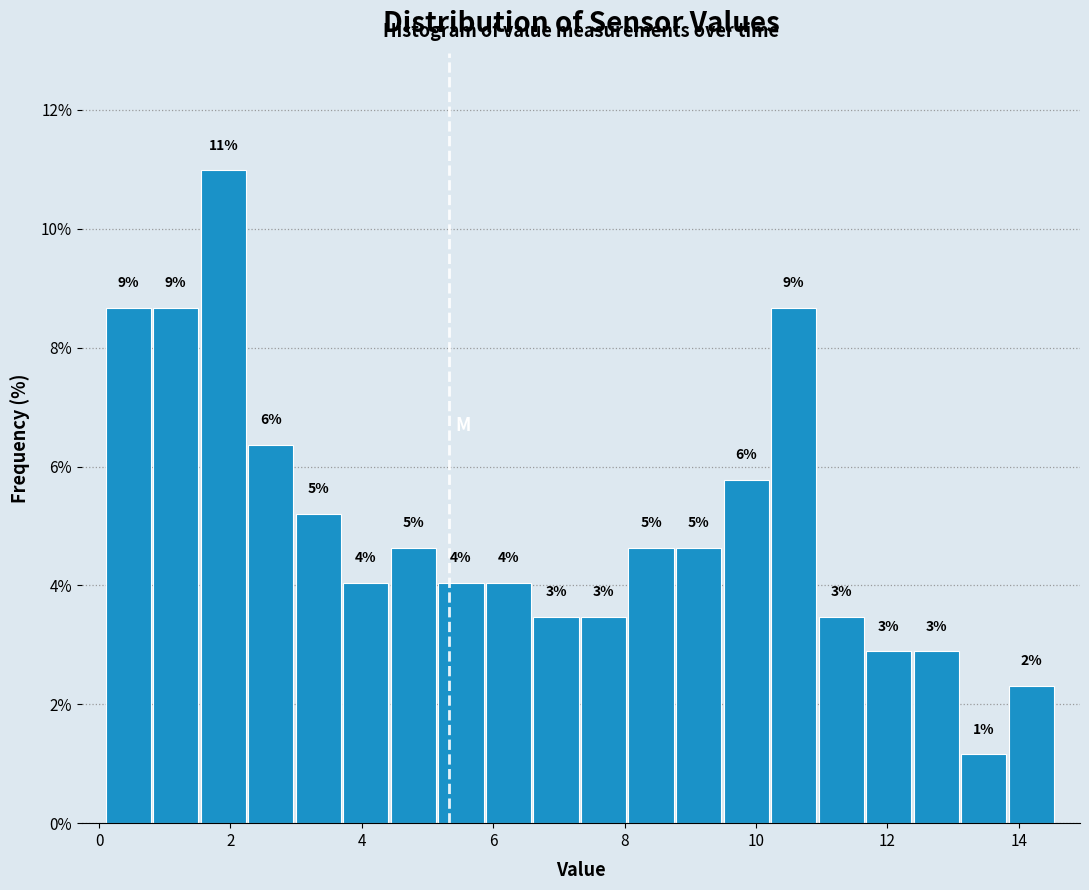

Around what value on the x-axis is the tallest bar? Give the approximate position of its centre, as read against the axis.

1.8